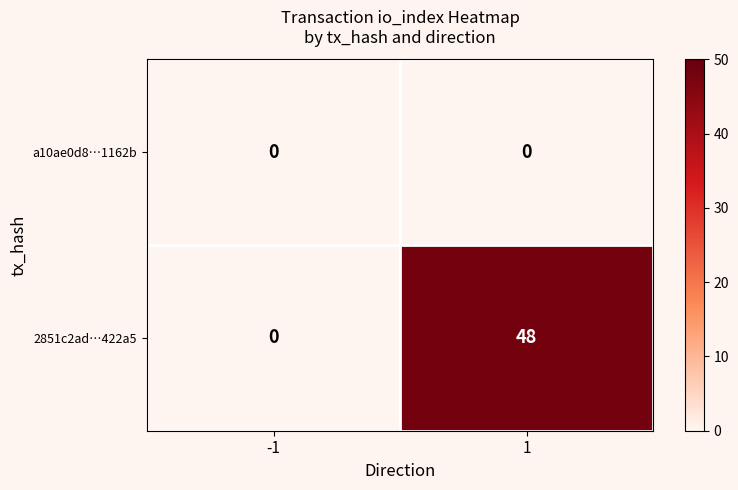

What is the maximum value for 2851c2ad…422a5?

48